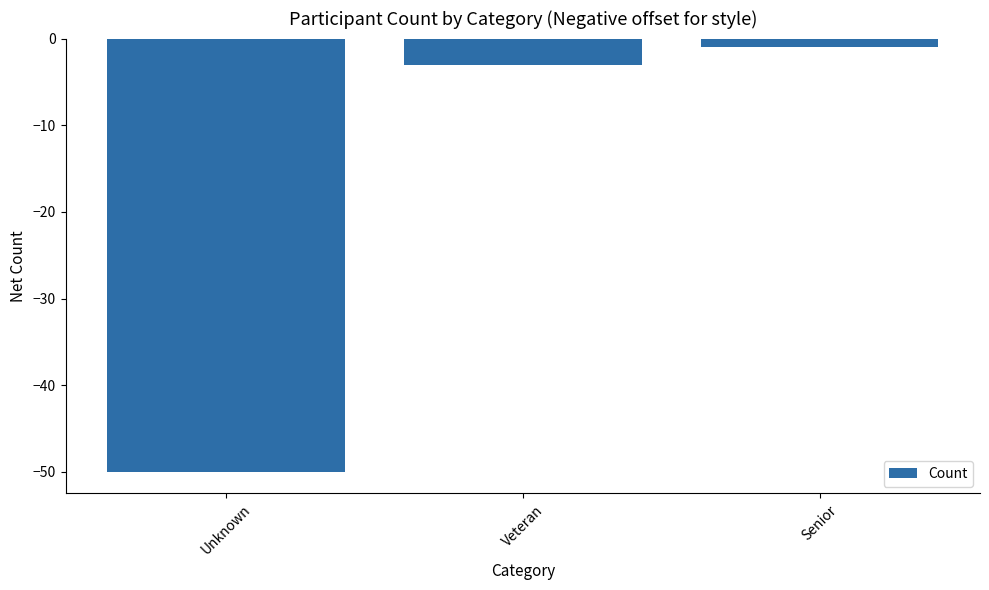

What is the change in value from Unknown to Veteran?

+47